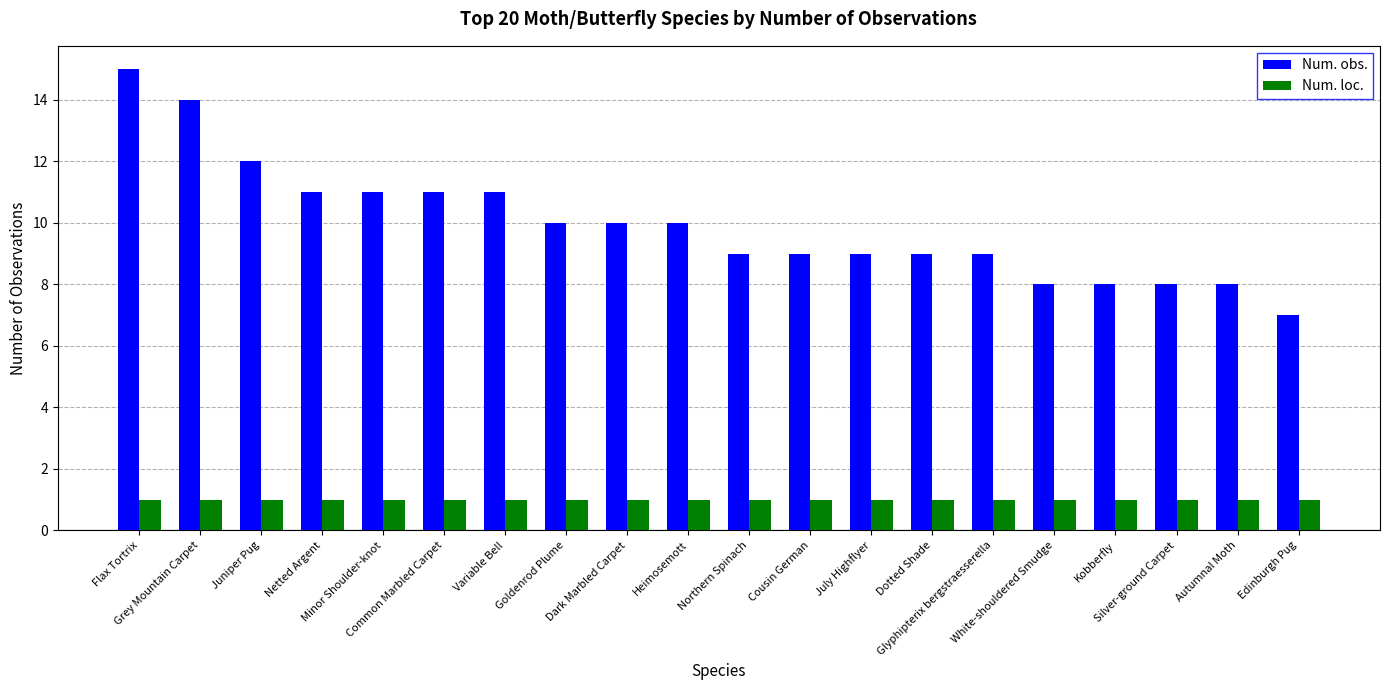

Reading left to right, what are all the values shown in this chart?

Num. obs.: Flax Tortrix=15	Grey Mountain Carpet=14	Juniper Pug=12	Netted Argent=11	Minor Shoulder-knot=11	Common Marbled Carpet=11	Variable Bell=11	Goldenrod Plume=10	Dark Marbled Carpet=10	Heimosemott=10	Northern Spinach=9	Cousin German=9	July Highflyer=9	Dotted Shade=9	Glyphipterix bergstraesserella=9	White-shouldered Smudge=8	Kobberfly=8	Silver-ground Carpet=8	Autumnal Moth=8	Edinburgh Pug=7
Num. loc.: Flax Tortrix=1	Grey Mountain Carpet=1	Juniper Pug=1	Netted Argent=1	Minor Shoulder-knot=1	Common Marbled Carpet=1	Variable Bell=1	Goldenrod Plume=1	Dark Marbled Carpet=1	Heimosemott=1	Northern Spinach=1	Cousin German=1	July Highflyer=1	Dotted Shade=1	Glyphipterix bergstraesserella=1	White-shouldered Smudge=1	Kobberfly=1	Silver-ground Carpet=1	Autumnal Moth=1	Edinburgh Pug=1